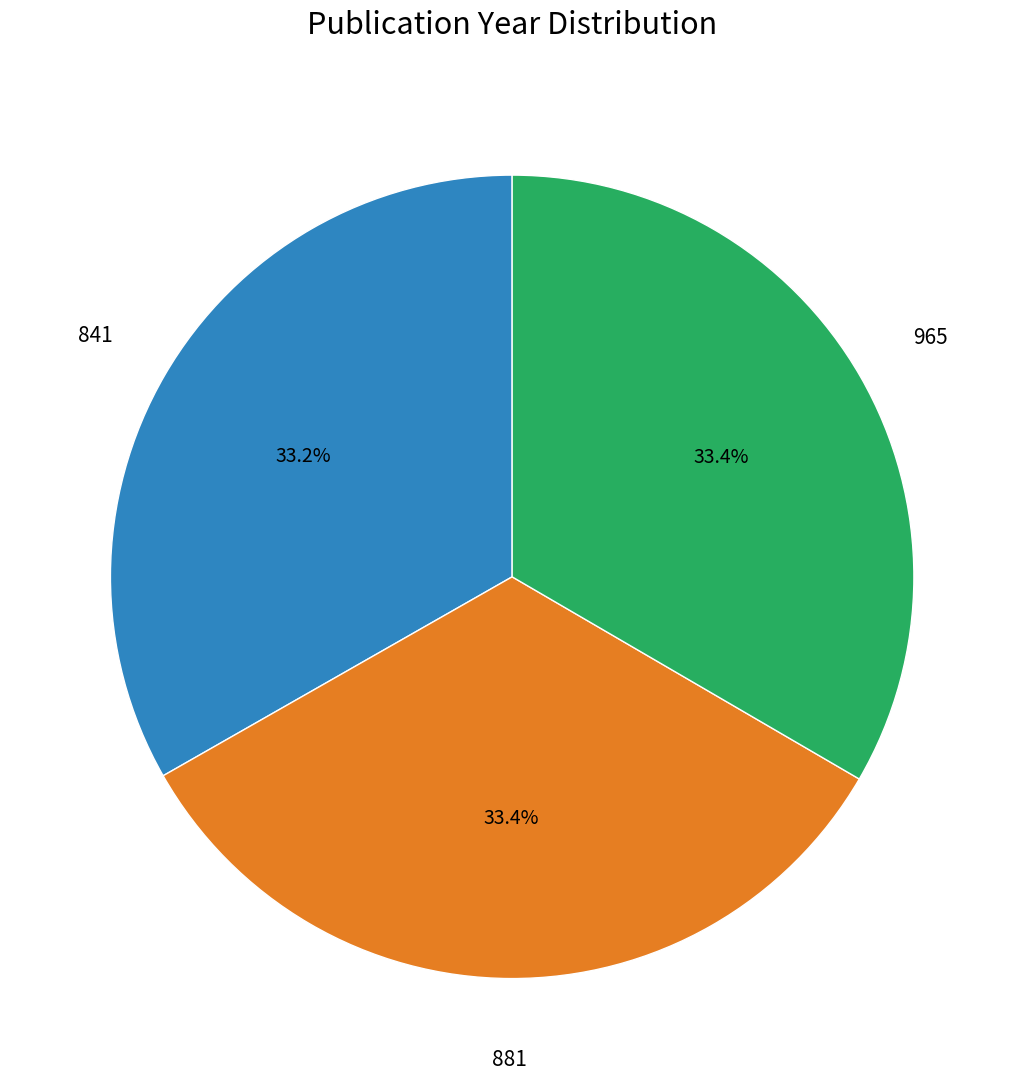

Does any single category account for the majority?

No